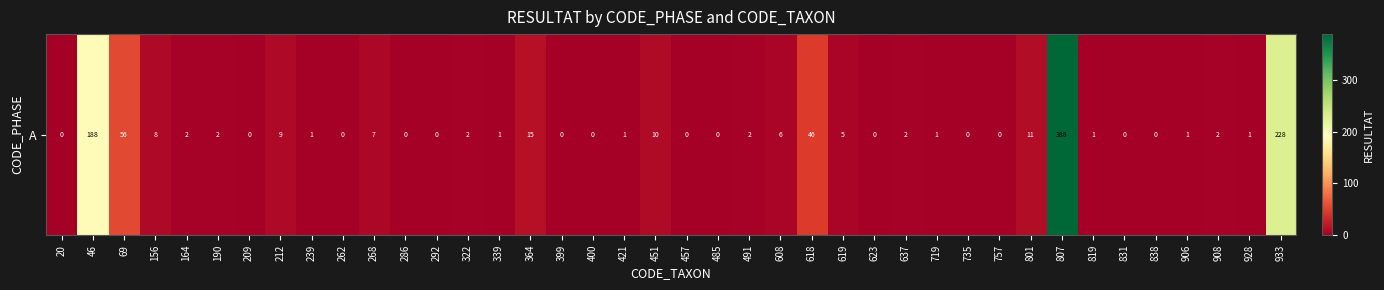

The chart shows a value of 1 at 239. True or false?

True